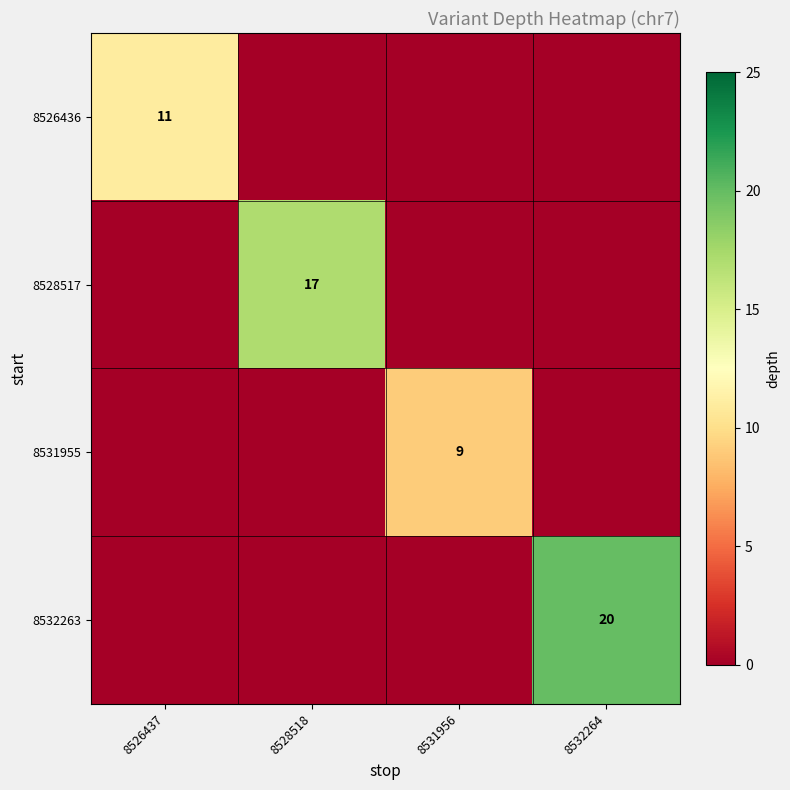

Is it true that 8531955 equals 3 at 8531956?

False